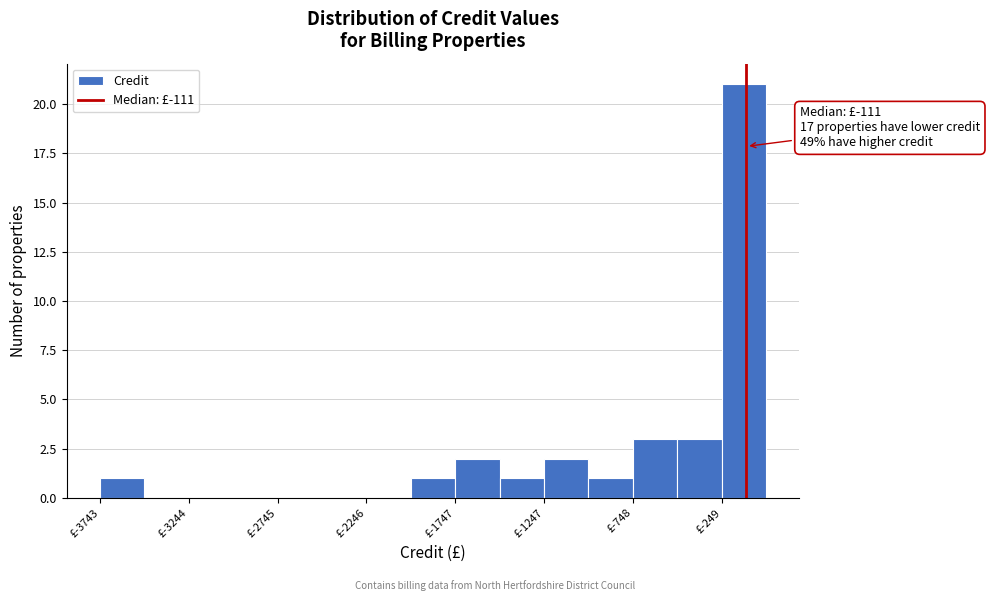

Over which range of the x-axis is the bar tallest?

-250 to 0